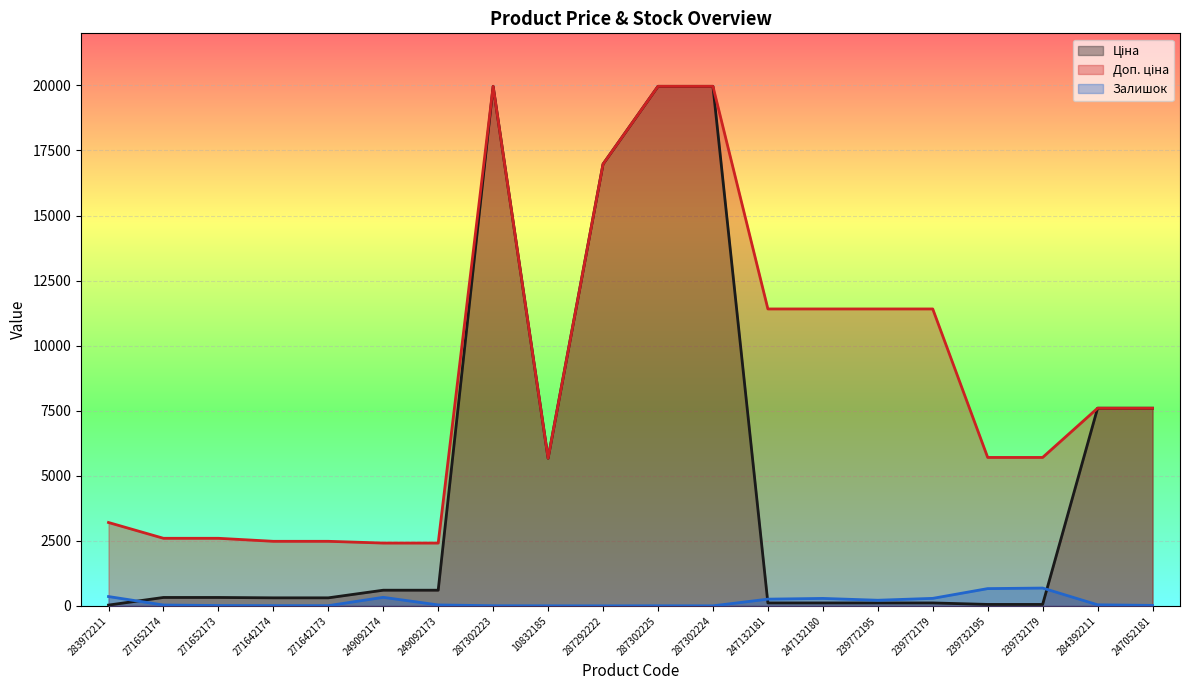

The value of Залишок at 247132180 is 477.8. True or false?

False